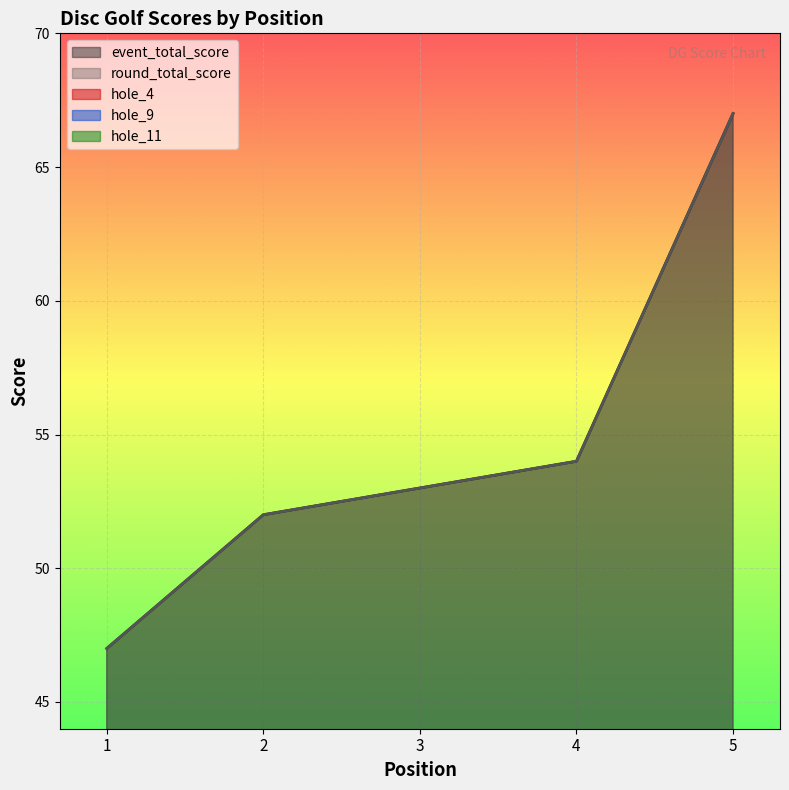

Between which two adjacent categories do hole_4 and hole_9 first intersect?

2 and 3